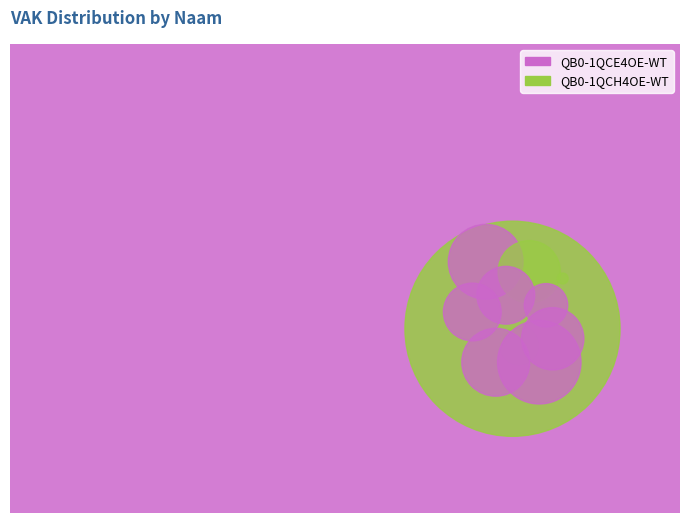

Combined, do 3 and 19 account for over 50%?

No